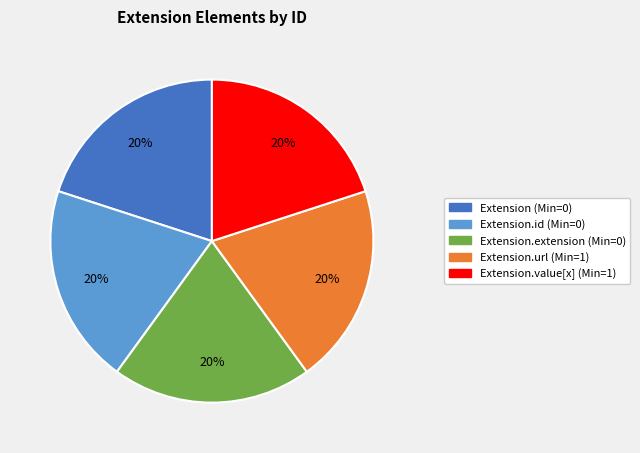

To the nearest percent, what is the average slice percentage?

20%